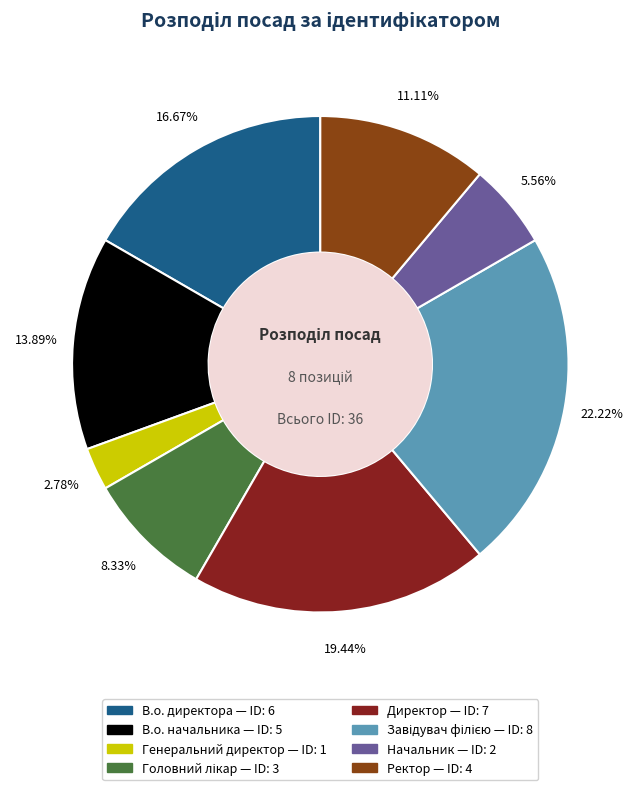

What portion of the pie excludes Начальник?

94.4%